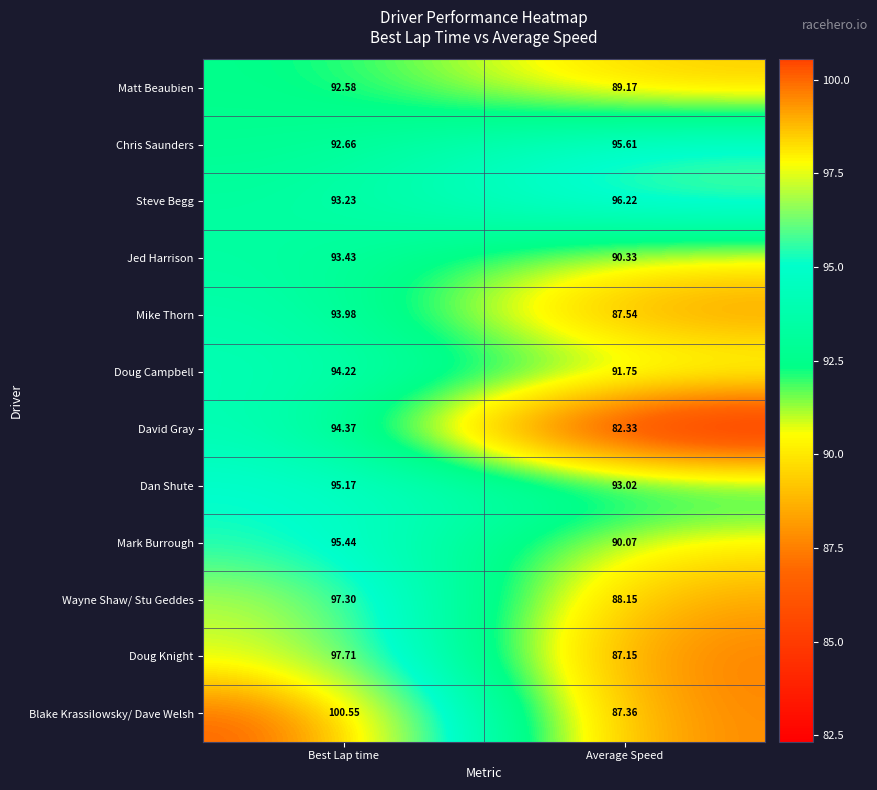

Where is Chris Saunders nearest to the value 94?

Best Lap time